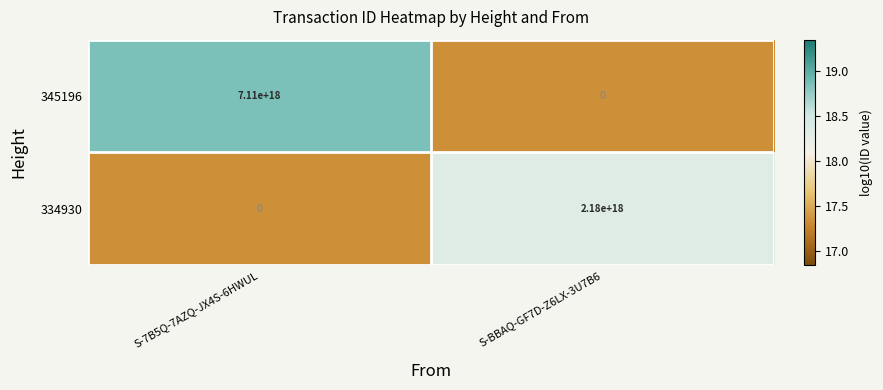

How many values in the 334930 series are below 2180000000000000000?

1